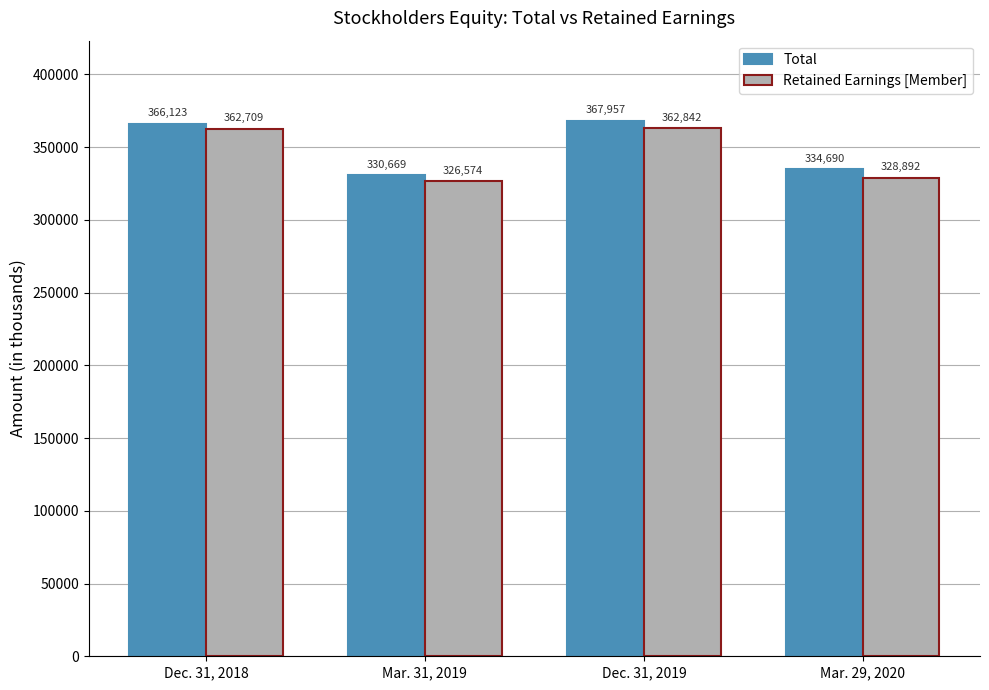

Reading right to left, transcribe all the data shown in this chart.

Total: 334690	367957	330669	366123
Retained Earnings [Member]: 328892	362842	326574	362709